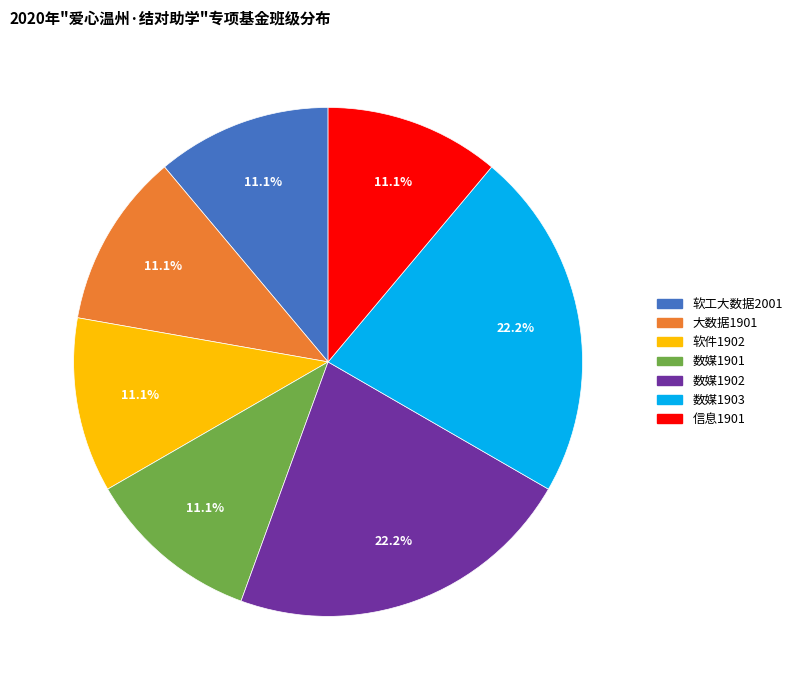

Is the sum of 软件1902 and 软工大数据2001 greater than half?

No